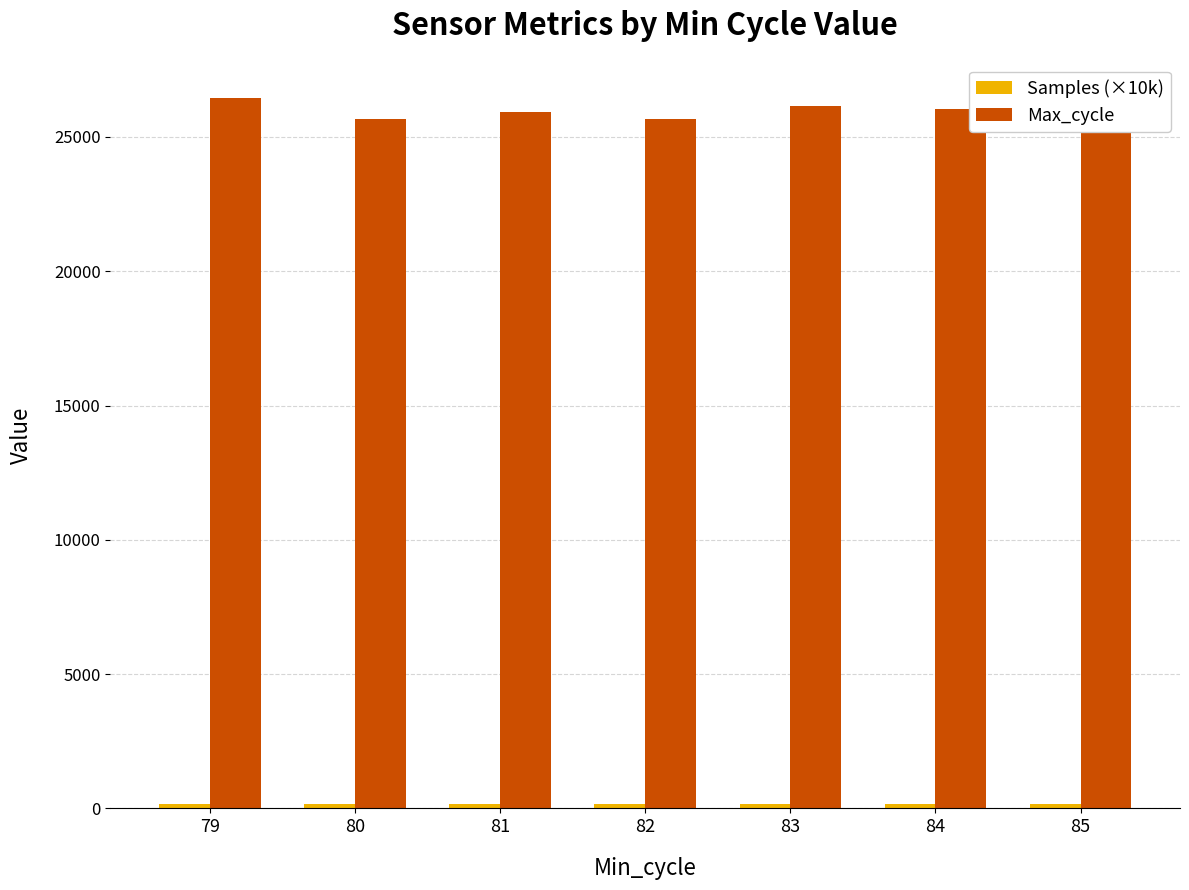

What is the value of the Max_cycle bar at the 1st from the left?

26441.0